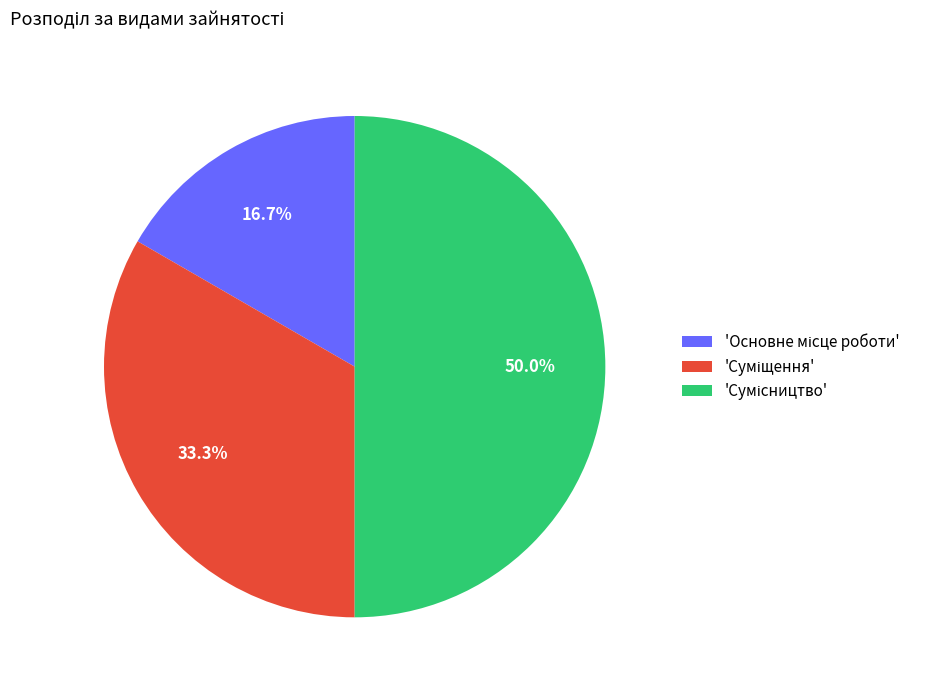

Which category has the smallest portion of the pie?

Основне місце роботи